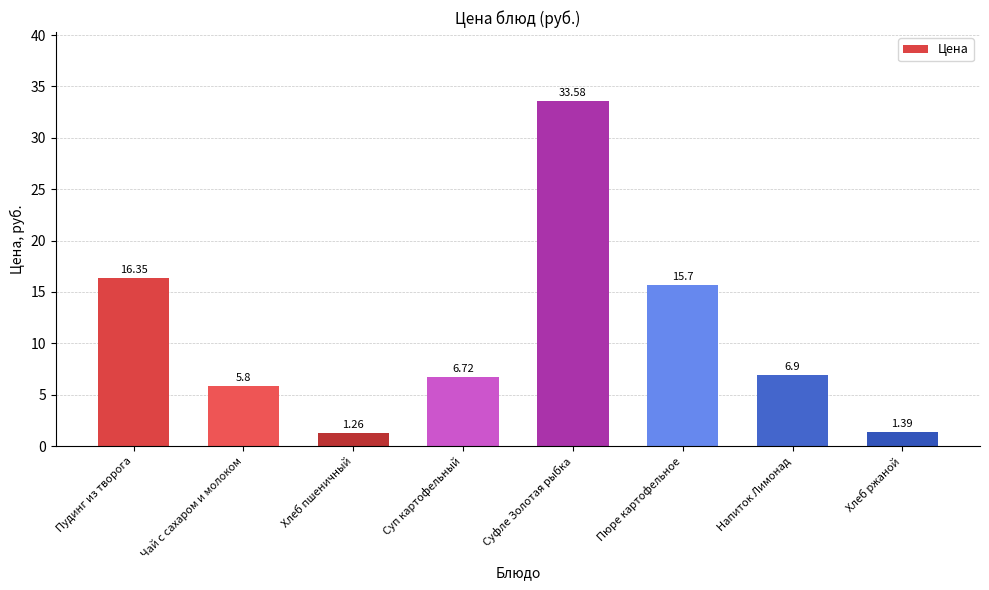

How many data points does each series have?

8